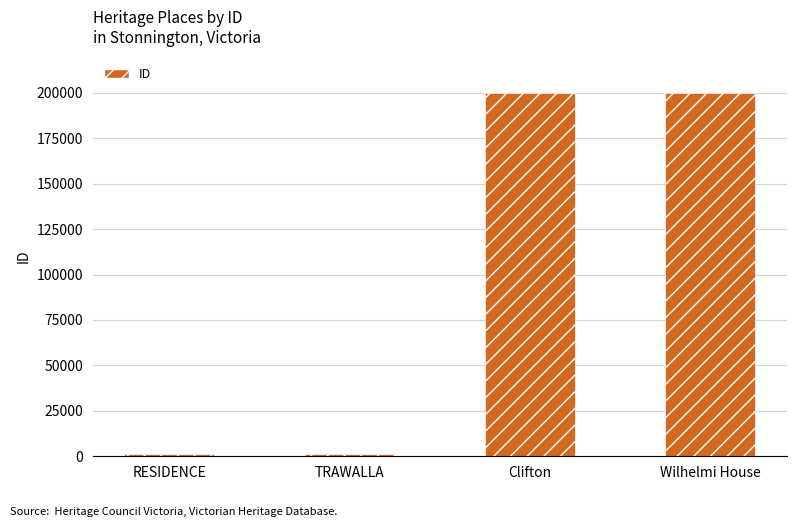

What is the change in value from RESIDENCE to Clifton?

+199044